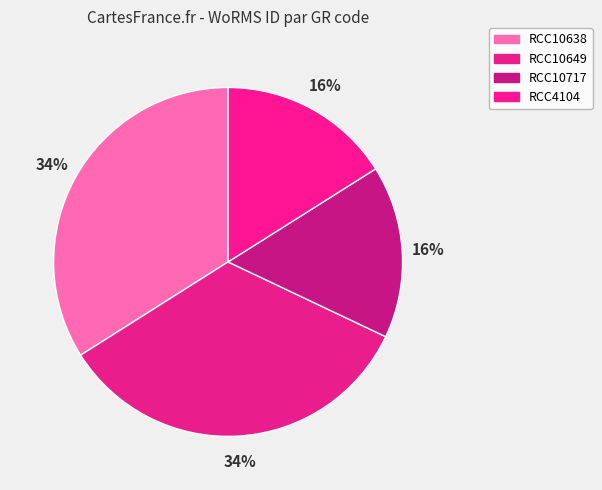

The RCC4104 slice represents 27% of the pie. True or false?

False